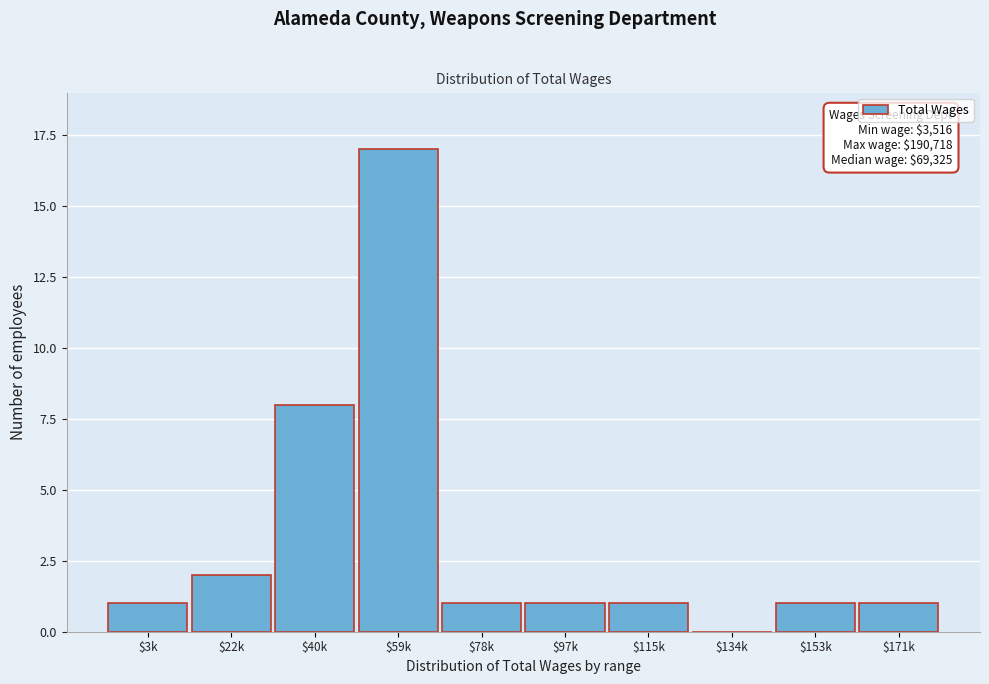

Which category has the highest value across all series?

$59k